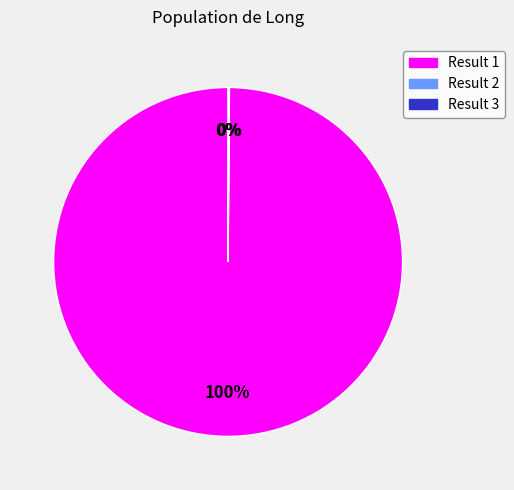

Is there any slice that represents more than half of the pie?

Yes